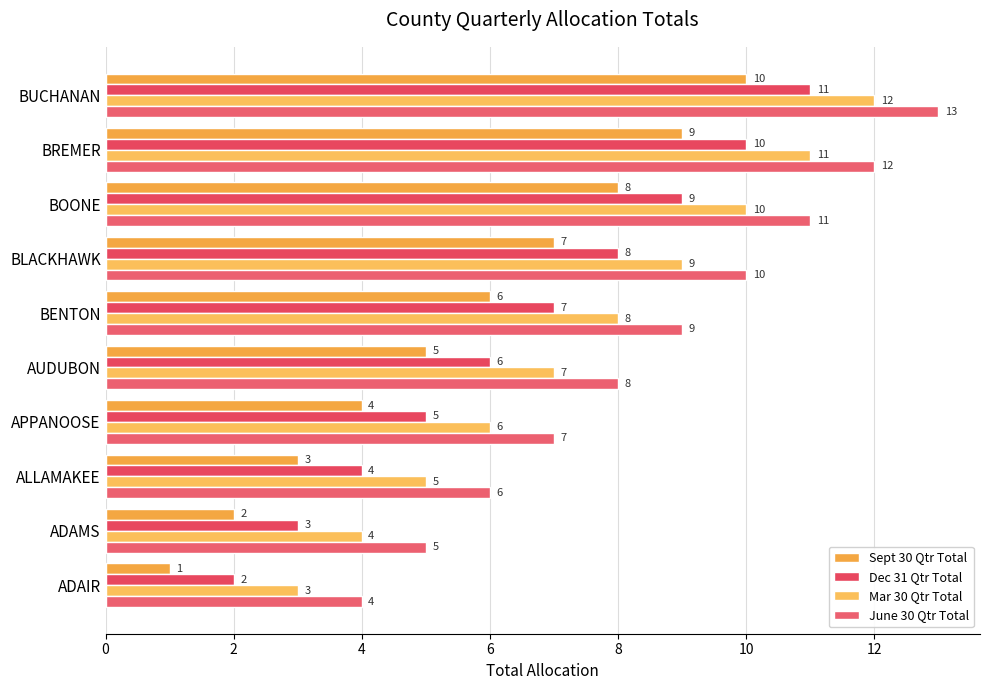

How many categories are shown in the chart?

10